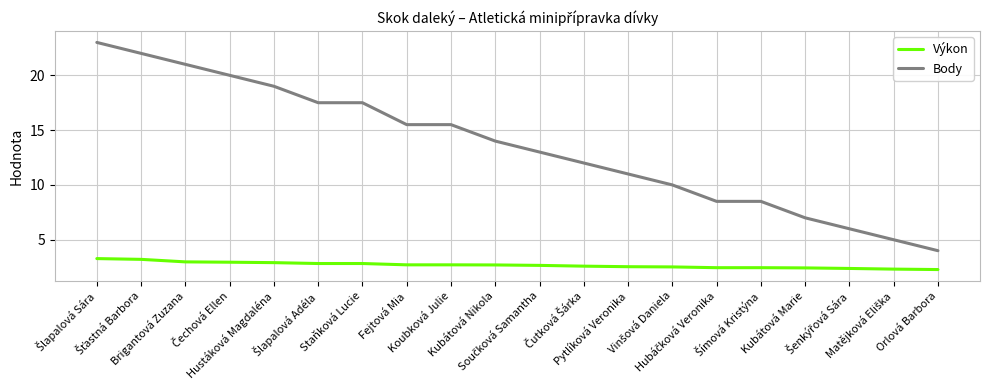

What is the total value across all series at Staňková Lucie?

20.3